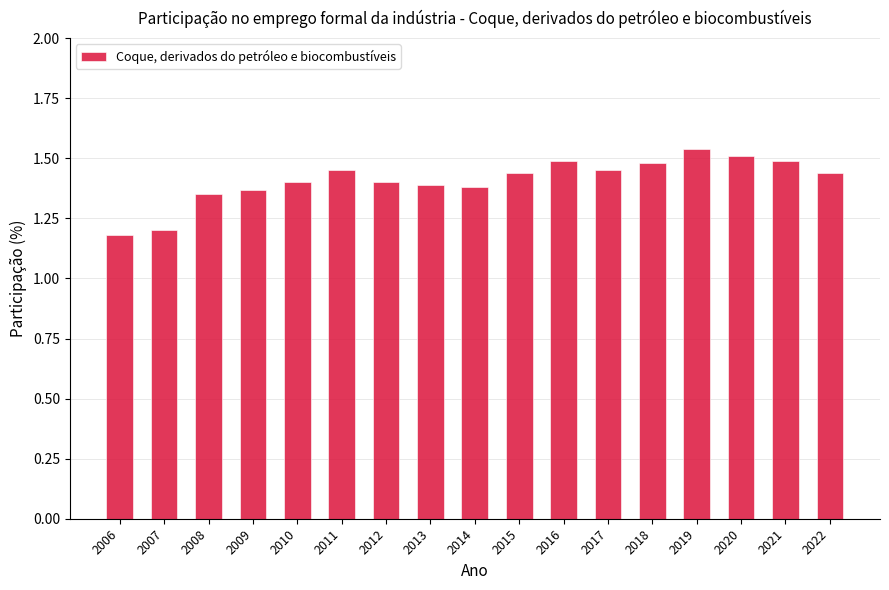

Which has a higher value, 2016 or 2011?

2016